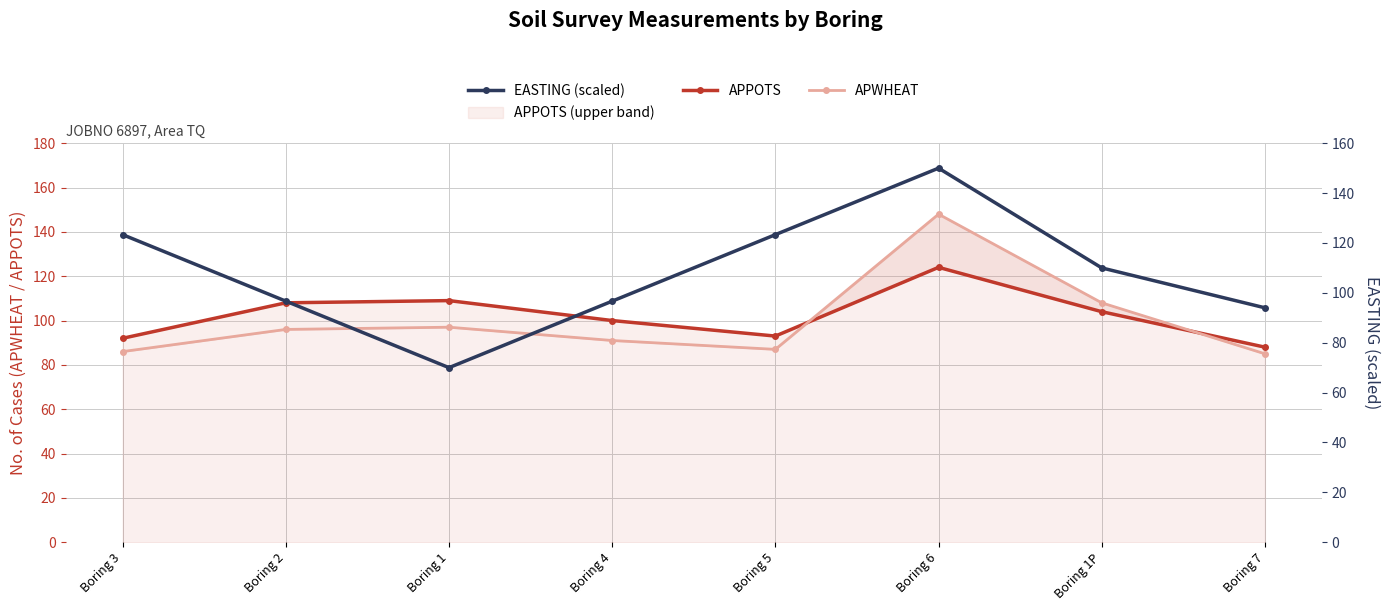

Where do APWHEAT and APPOTS first cross each other?

Boring 5 and Boring 6